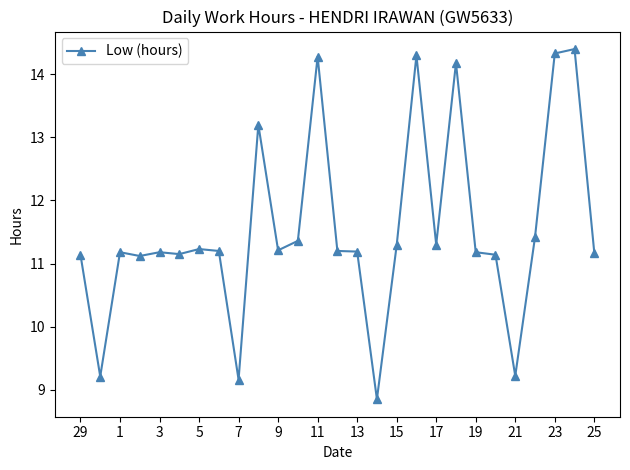

What is the greatest value displayed?

14.4